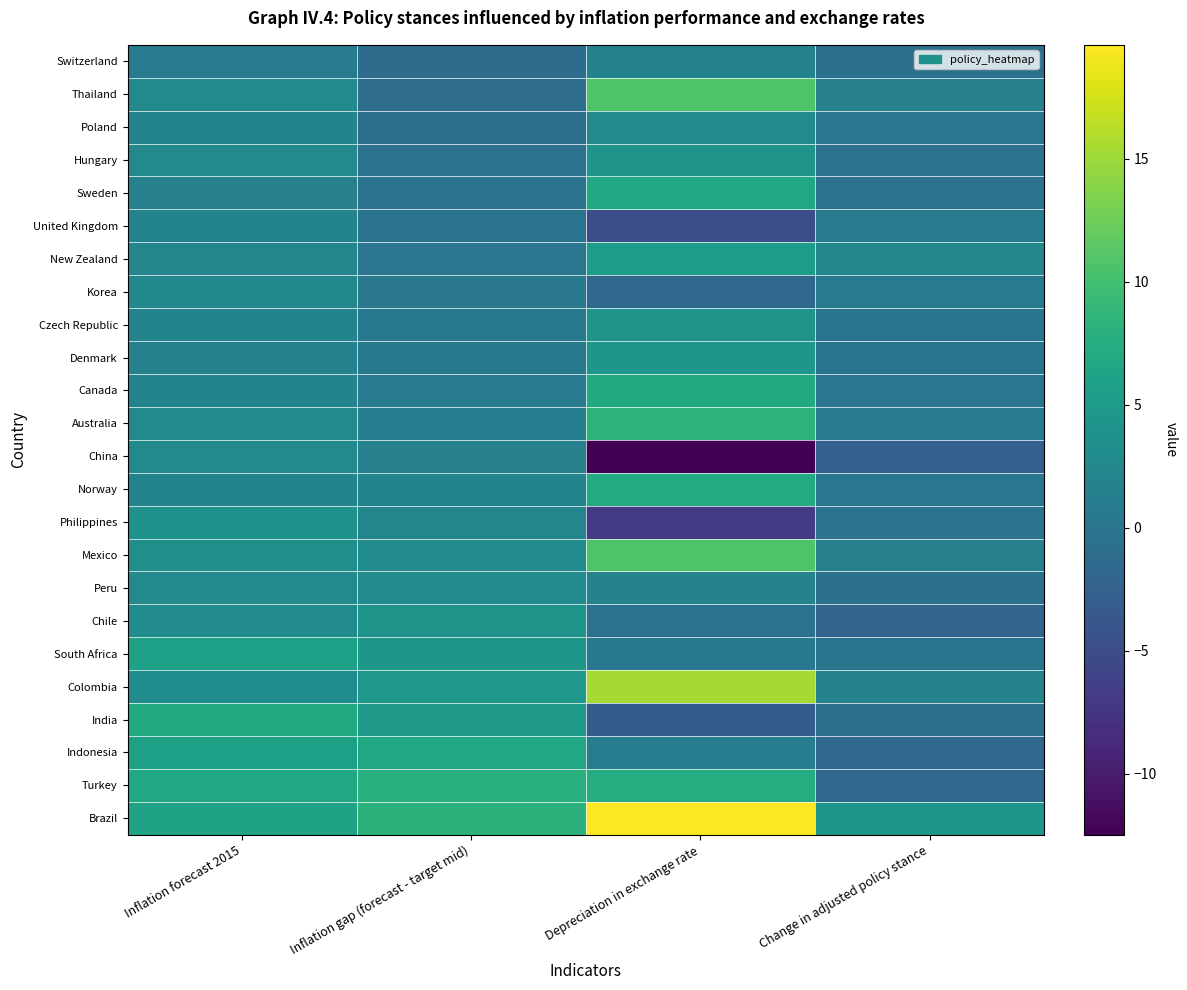

Between Inflation gap (forecast - target mid) and Change in adjusted policy stance, which is larger?

Change in adjusted policy stance